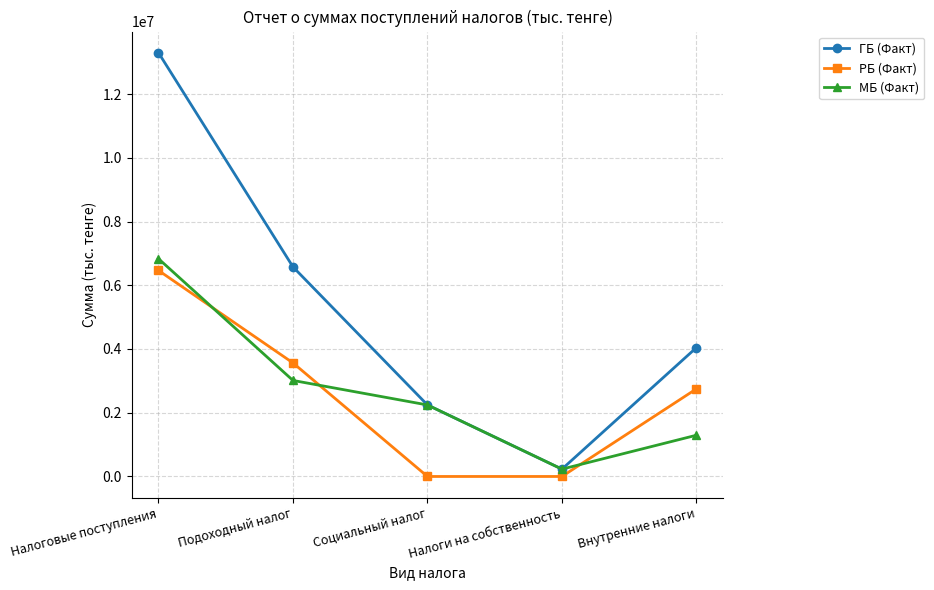

How many categories are shown in the chart?

5